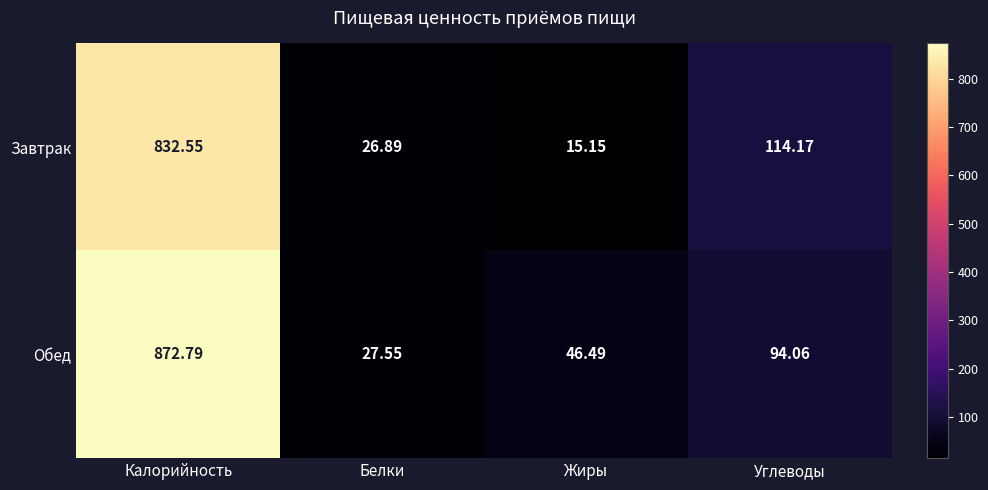

At which label does Обед first exceed 94?

Калорийность